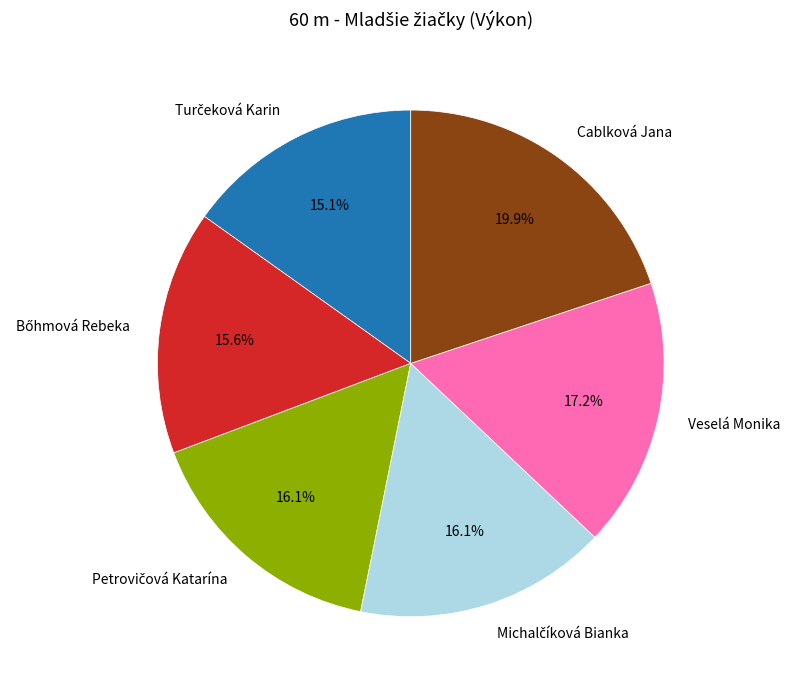

The Cablková Jana slice represents 20% of the pie. True or false?

True